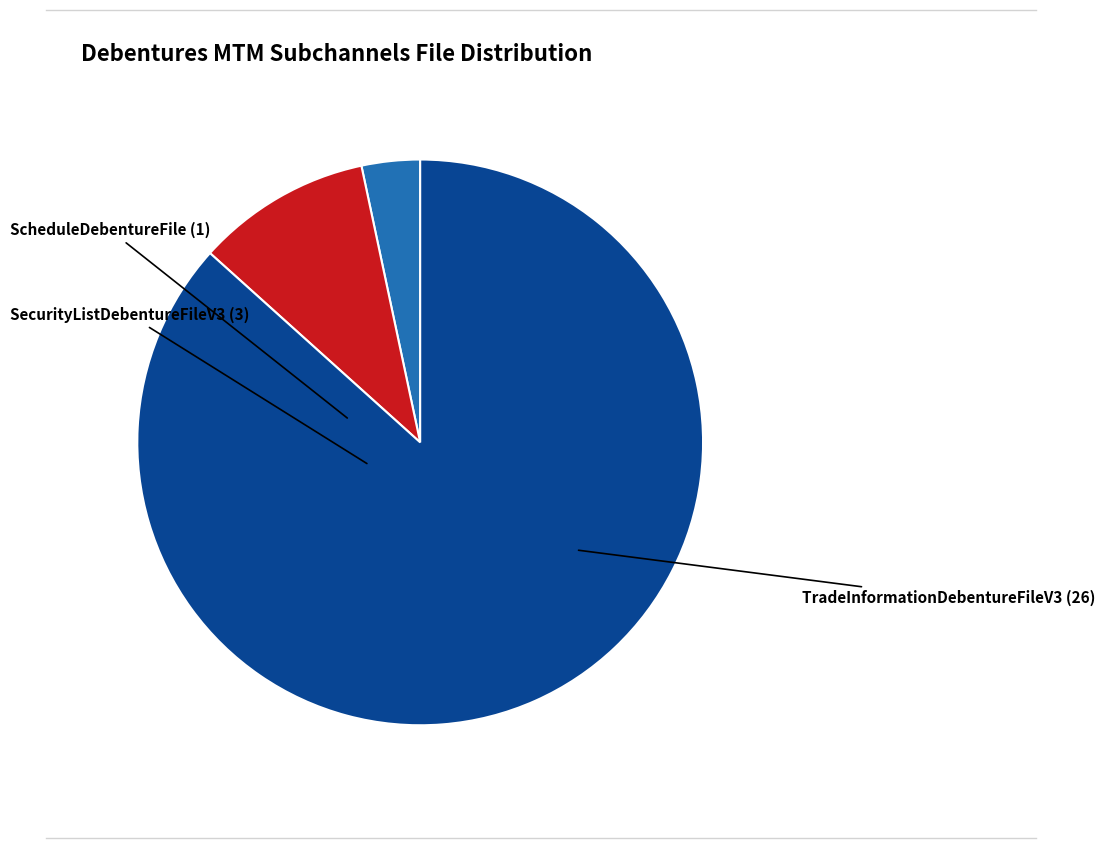

Combined, do TradeInformationDebentureFileV3 and ScheduleDebentureFile account for over 50%?

Yes